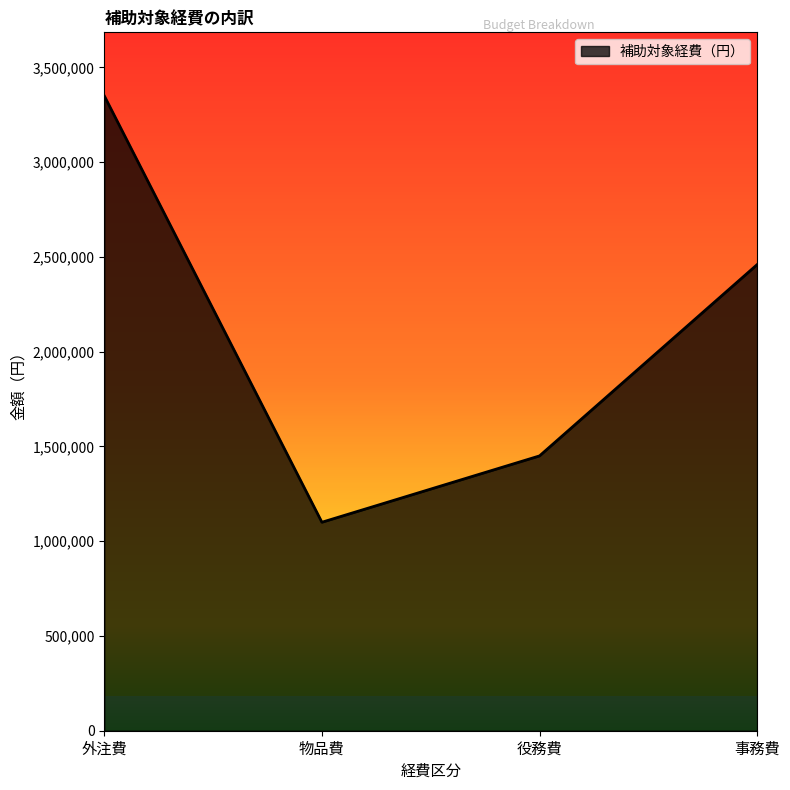

What is the average value?

2089841